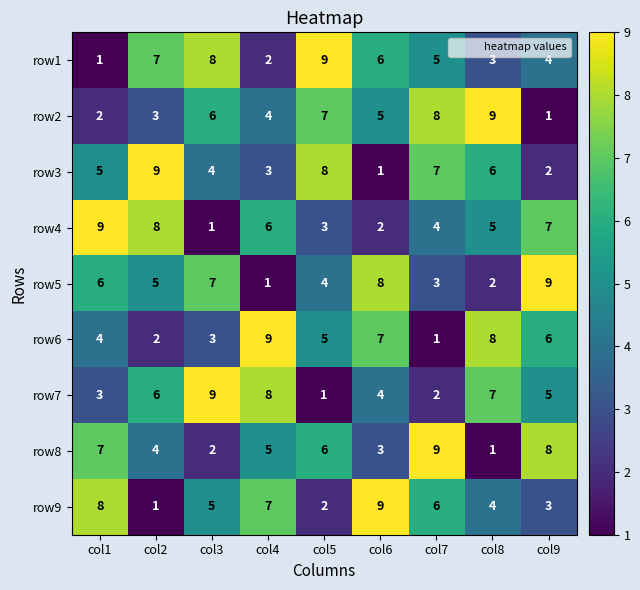

What is the difference between the second highest and second lowest values in the row2 series?

6